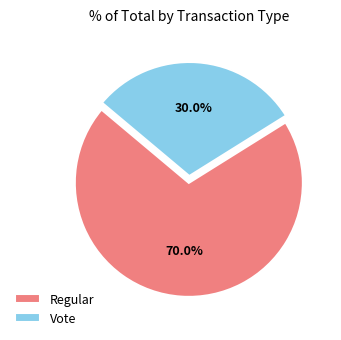

What is the majority slice?

Regular